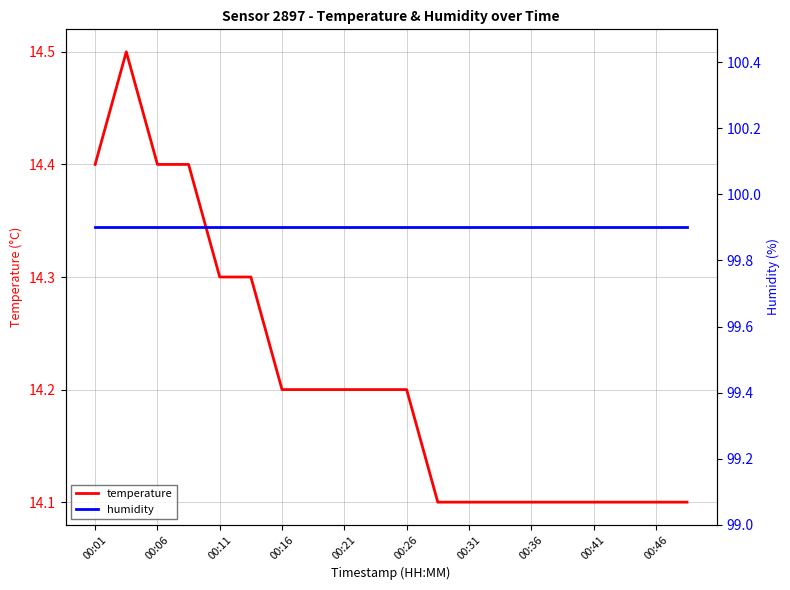

Rank the series by their average value, from lowest to highest.

temperature, humidity